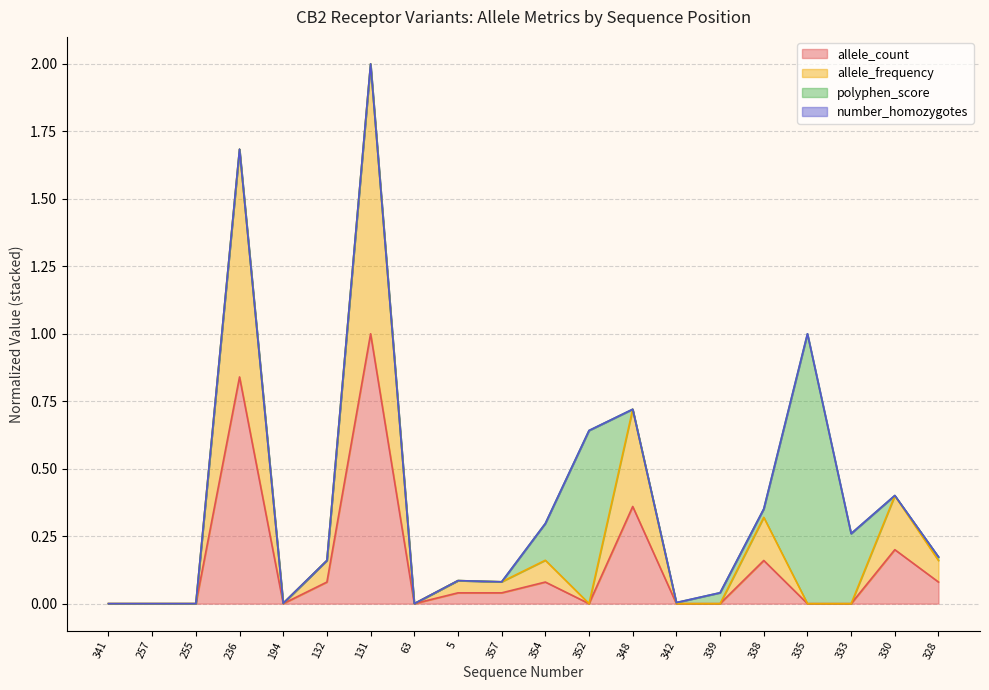

Does the chart have visible grid lines?

Yes